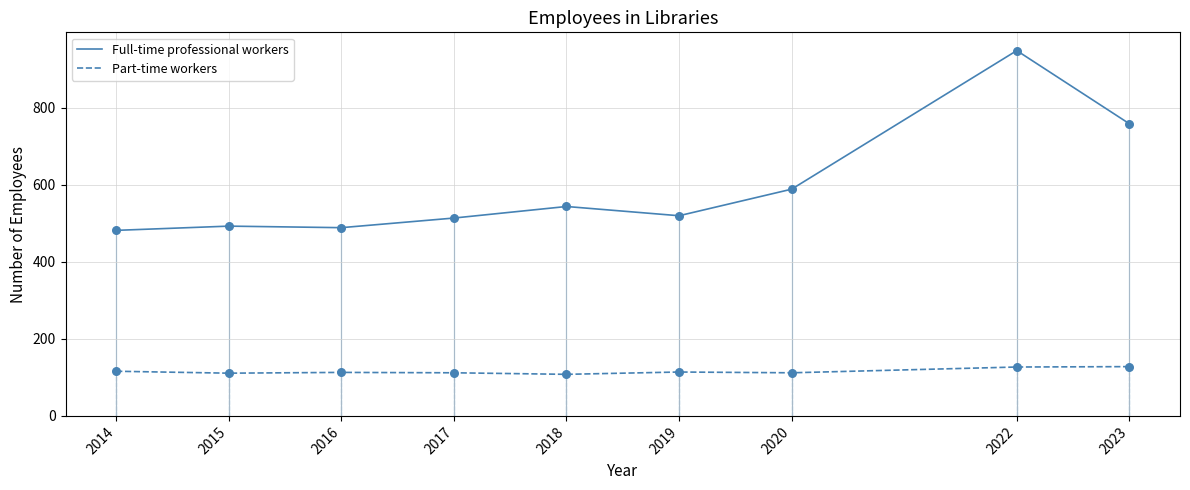

What is the difference between the highest and lowest values at 2015?

382